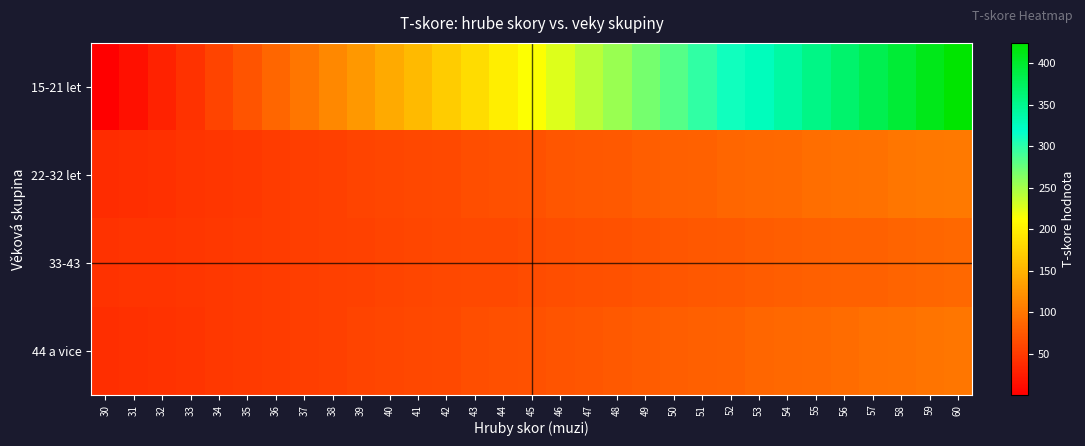

Which series has the largest range (max minus min)?

15-21 let